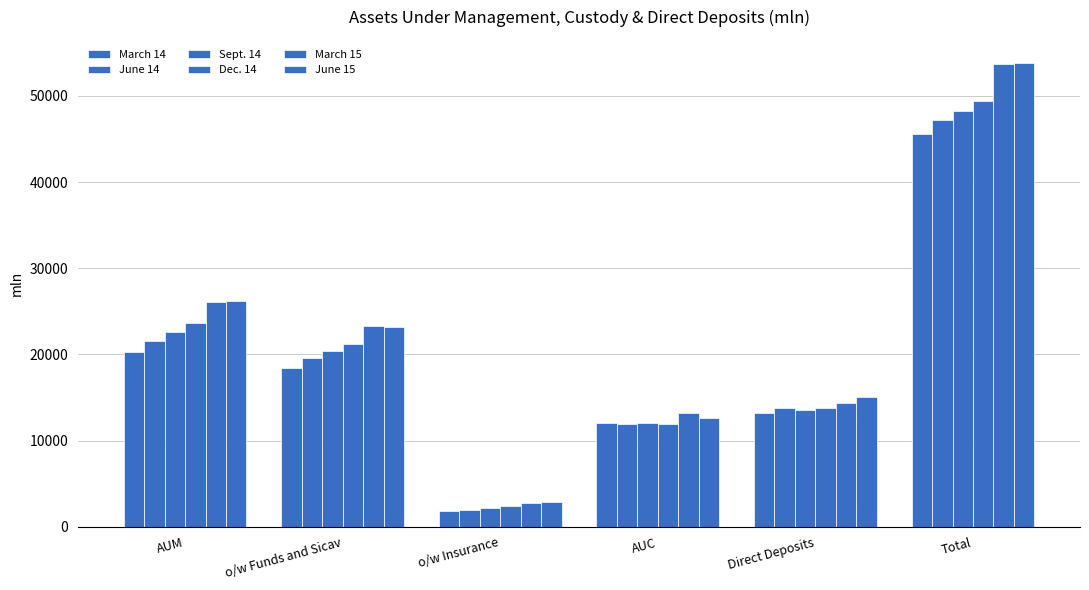

What is the highest value of the June 15 series?

53798.3